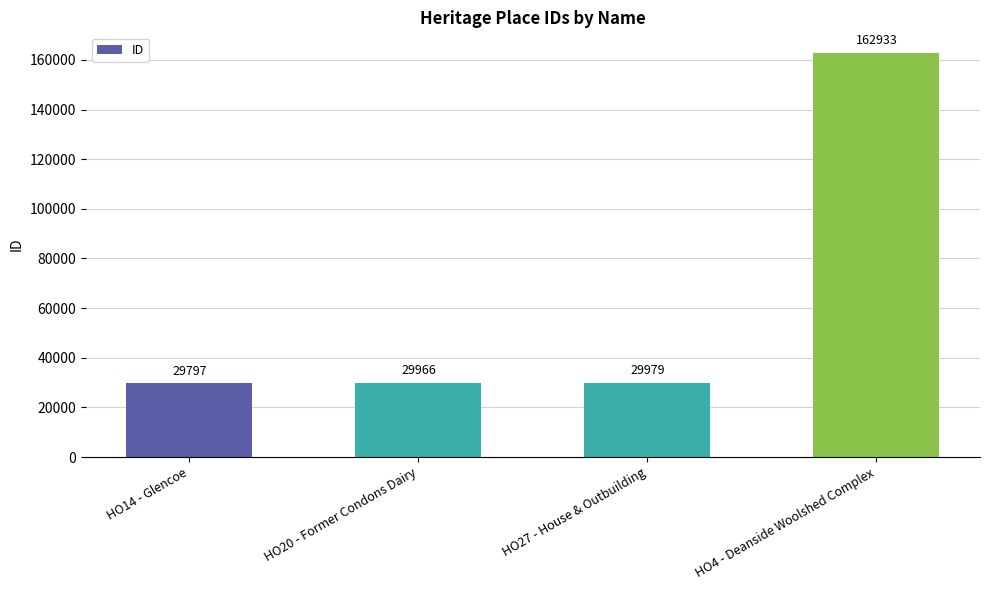

The value at HO20 - Former Condons Dairy is 29966. True or false?

True